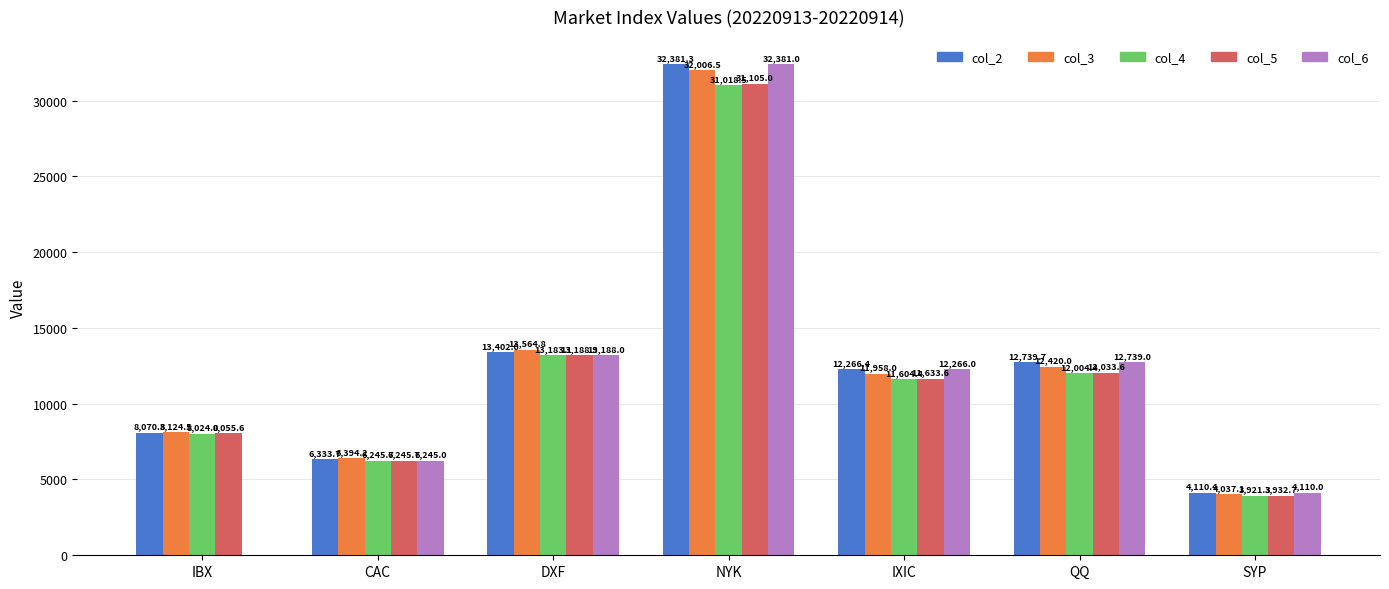

How many values in the col_2 series exceed 12266?

4